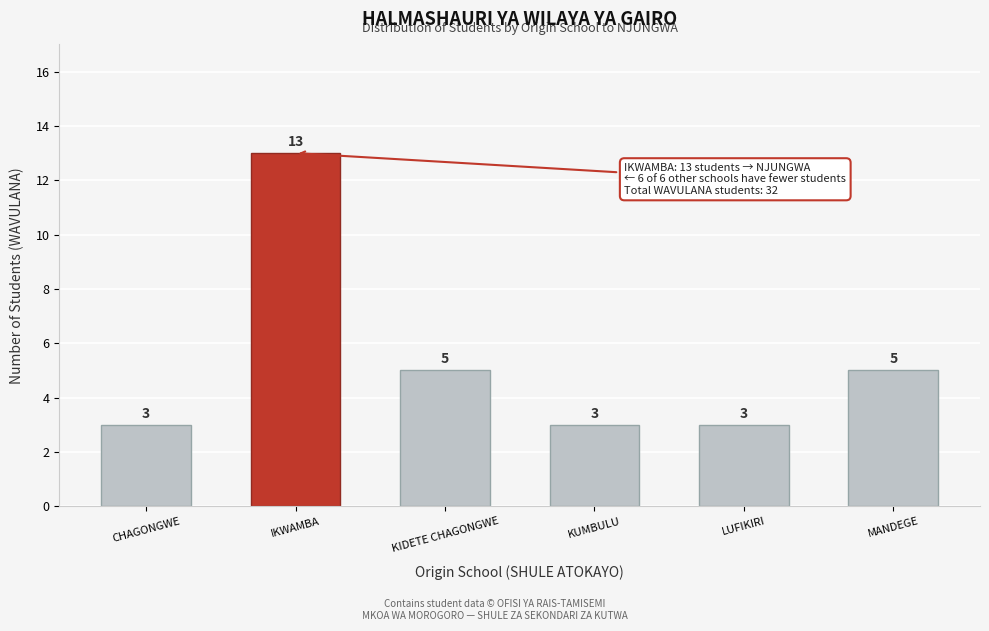

Reading left to right, transcribe all the data shown in this chart.

CHAGONGWE=3	IKWAMBA=13	KIDETE CHAGONGWE=5	KUMBULU=3	LUFIKIRI=3	MANDEGE=5